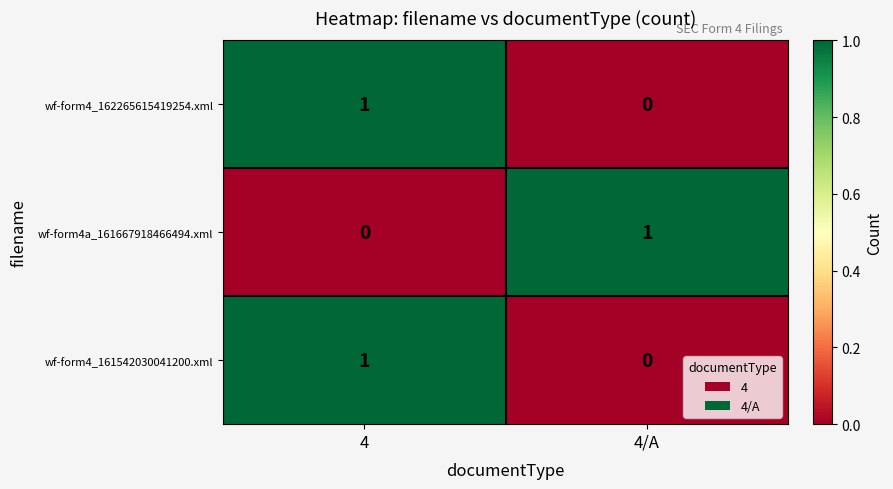

Reading left to right, what are all the values shown in this chart?

wf-form4_162265615419254.xml: 4=1	4/A=0
wf-form4a_161667918466494.xml: 4=0	4/A=1
wf-form4_161542030041200.xml: 4=1	4/A=0